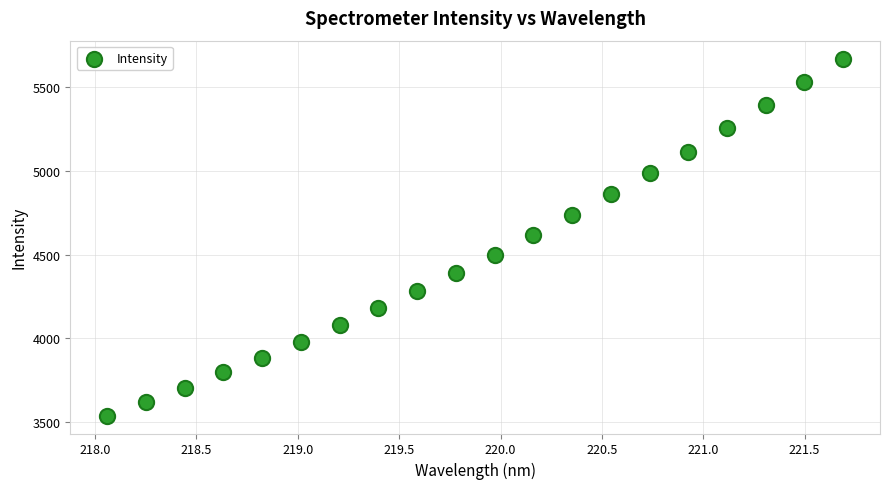

What is the range of X values (max minus min)?

3.6